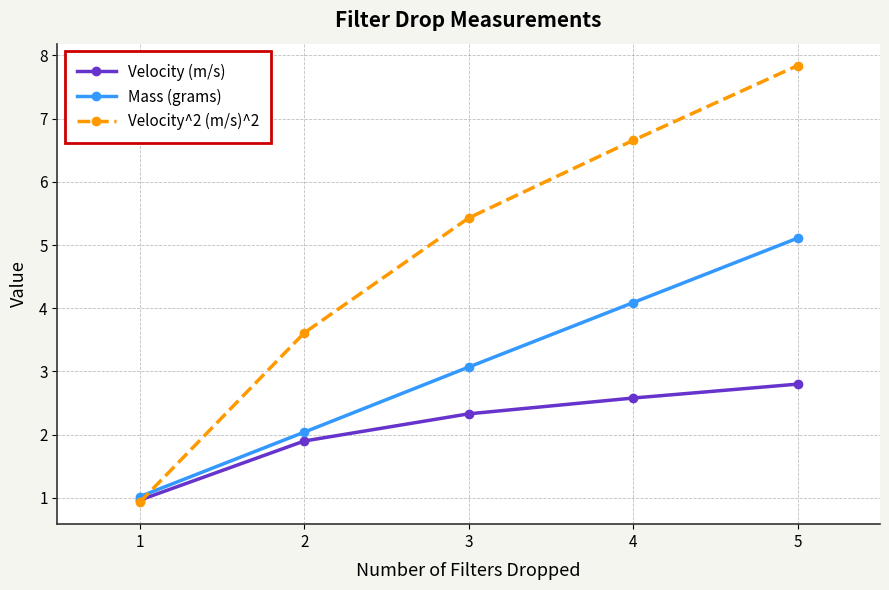

Is this an area chart (filled region under the line)?

No